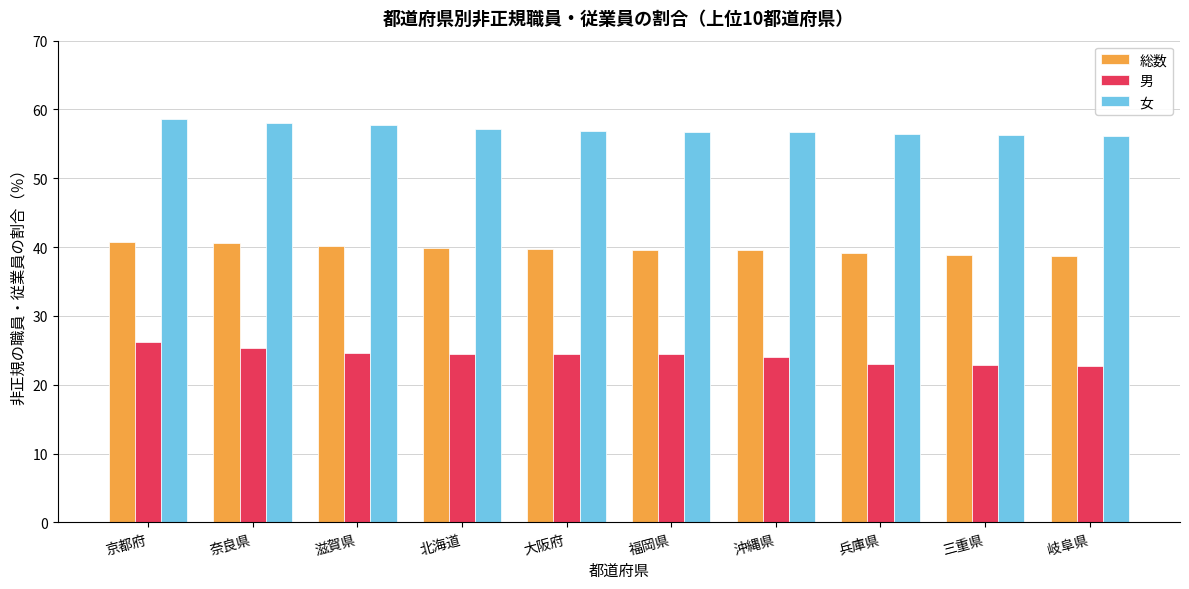

What value does the 女 series have at 奈良県?

58.0